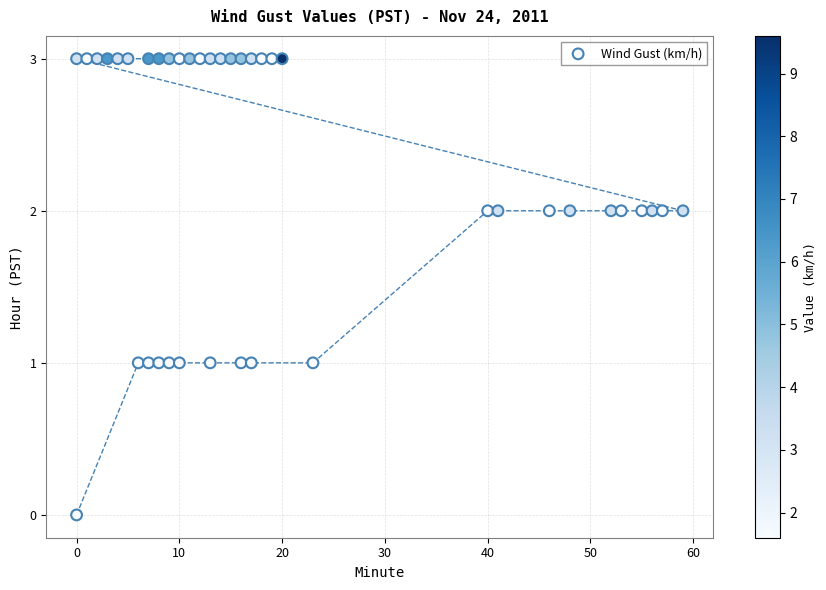

What is the range of X values (max minus min)?

59